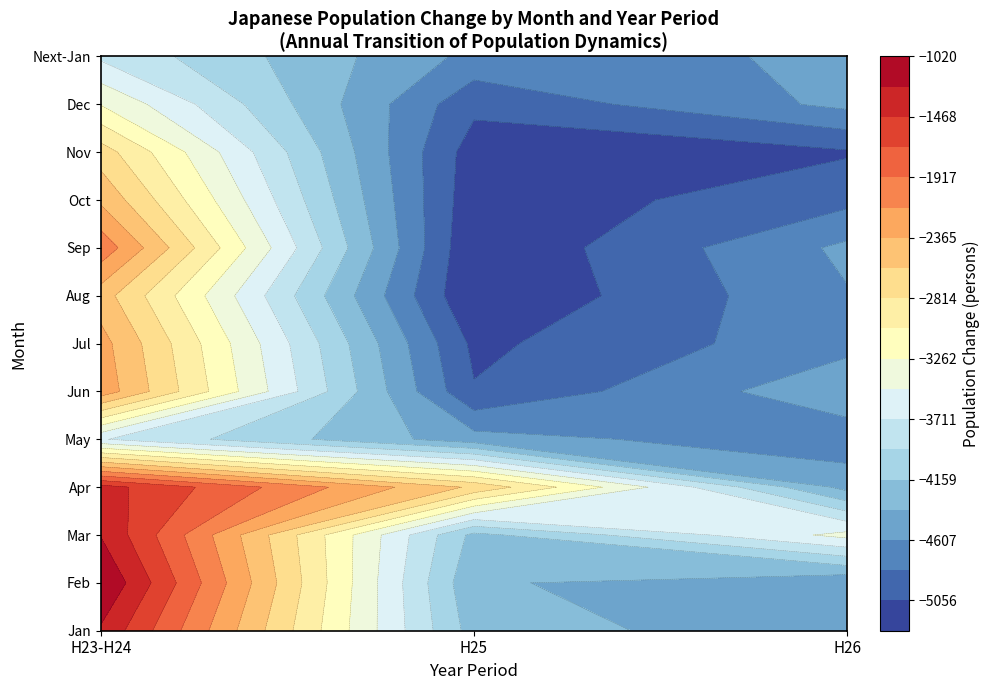

Reading left to right, list all the values displayed in this chart.

1: -1278	-1020	-1254	-1374	-3693	-2224	-2280	-2484	-1990	-2407	-2703	-3273	-3755
2: -4261	-4347	-4225	-2632	-4517	-5038	-5108	-5280	-5264	-5210	-5173	-4999	-4670
3: -4552	-4585	-3413	-4464	-4753	-4436	-4679	-4623	-4559	-4893	-5080	-4552	-4585